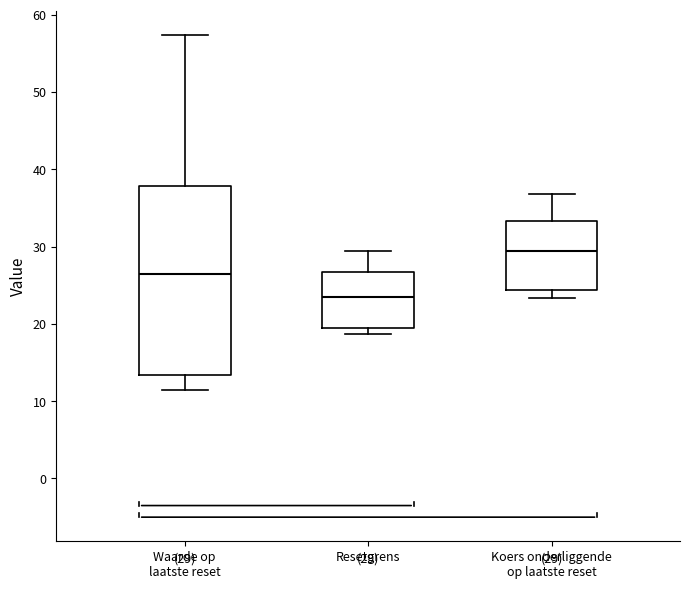

Comparing the boxes themselves (not the whiskers), which one is the tallest?

Waarde op laatste reset